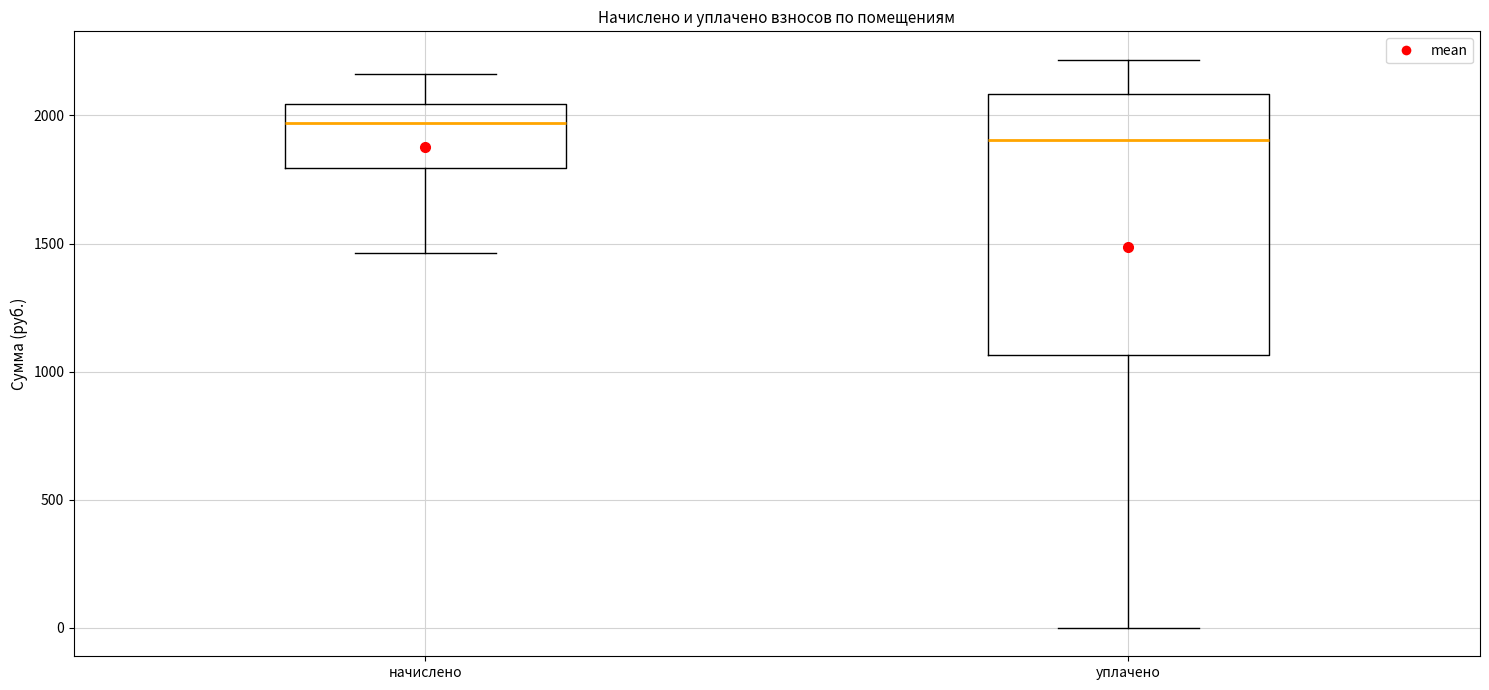

Reading left to right, read every box against the y-axis: the position of its median line, the range the box covers, and the ends of its whiskers. The values are not printed on the chart, so give them approximately, as read against the axis.

начислено: median 1950, box 1800 to 2050, whiskers 1450 to 2150
уплачено: median 1900, box 1050 to 2100, whiskers 0 to 2200